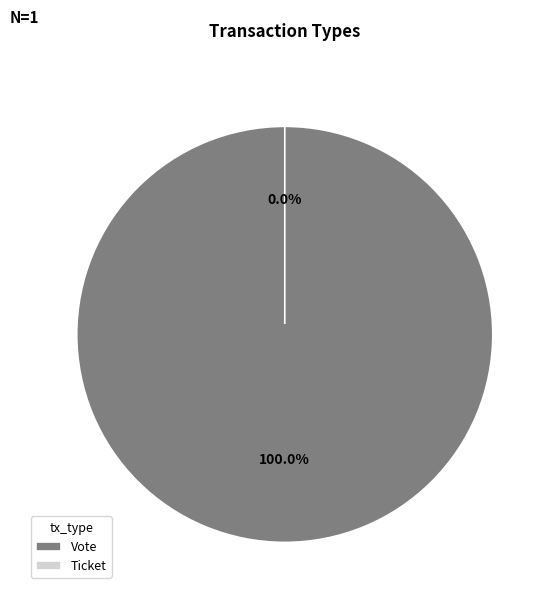

Is it true that Ticket is 1% of the pie?

False